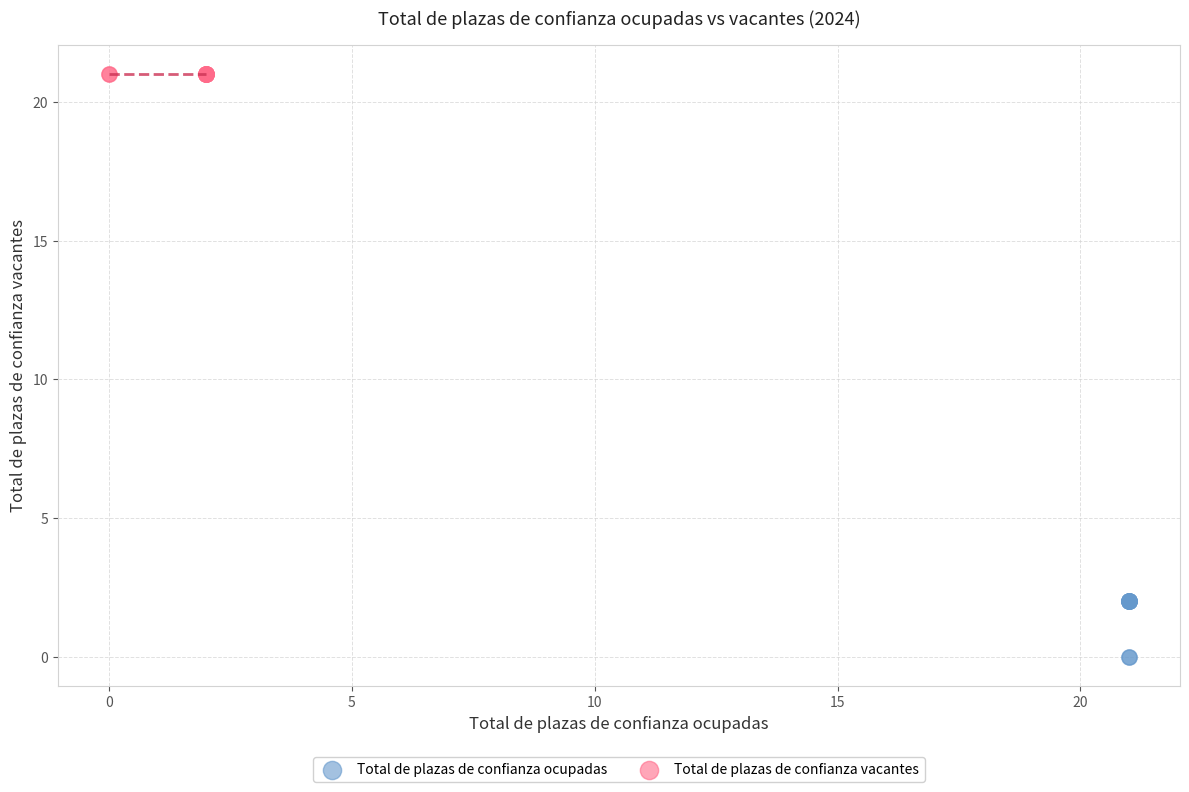

Which series reaches the maximum Y coordinate?

Total de plazas de confianza vacantes